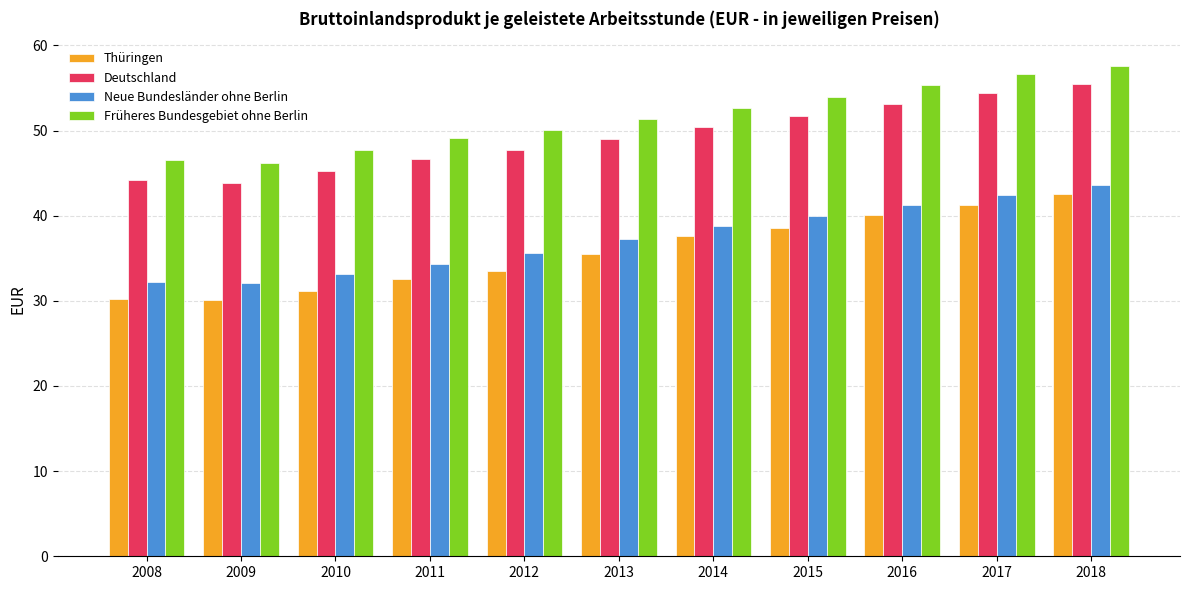

How many values in the Früheres Bundesgebiet ohne Berlin series exceed 51?

6